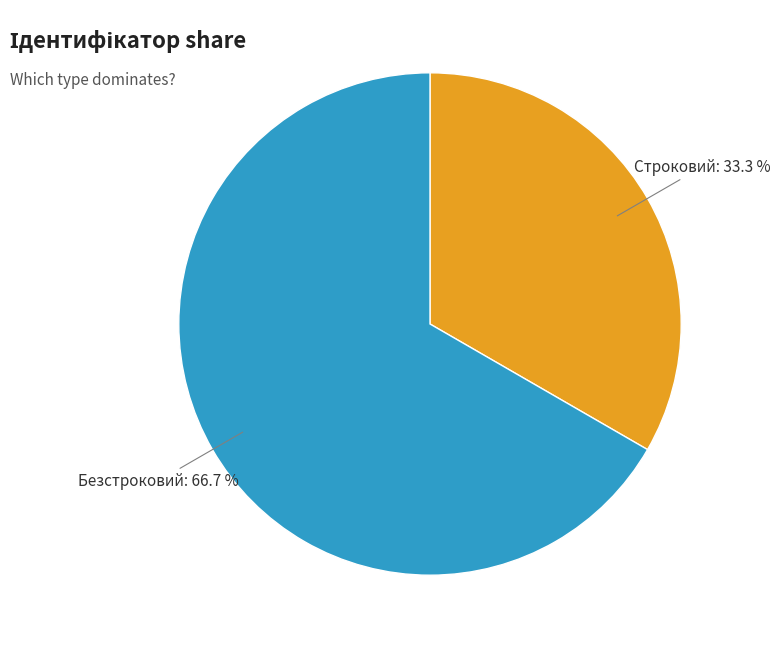

To the nearest percent, what is the combined percentage of Строковий and Безстроковий?

100%